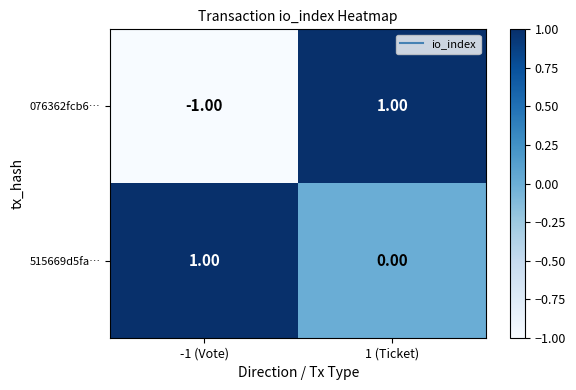

List the labels in order of 076362fcb6… value, largest first.

1 (Ticket), -1 (Vote)